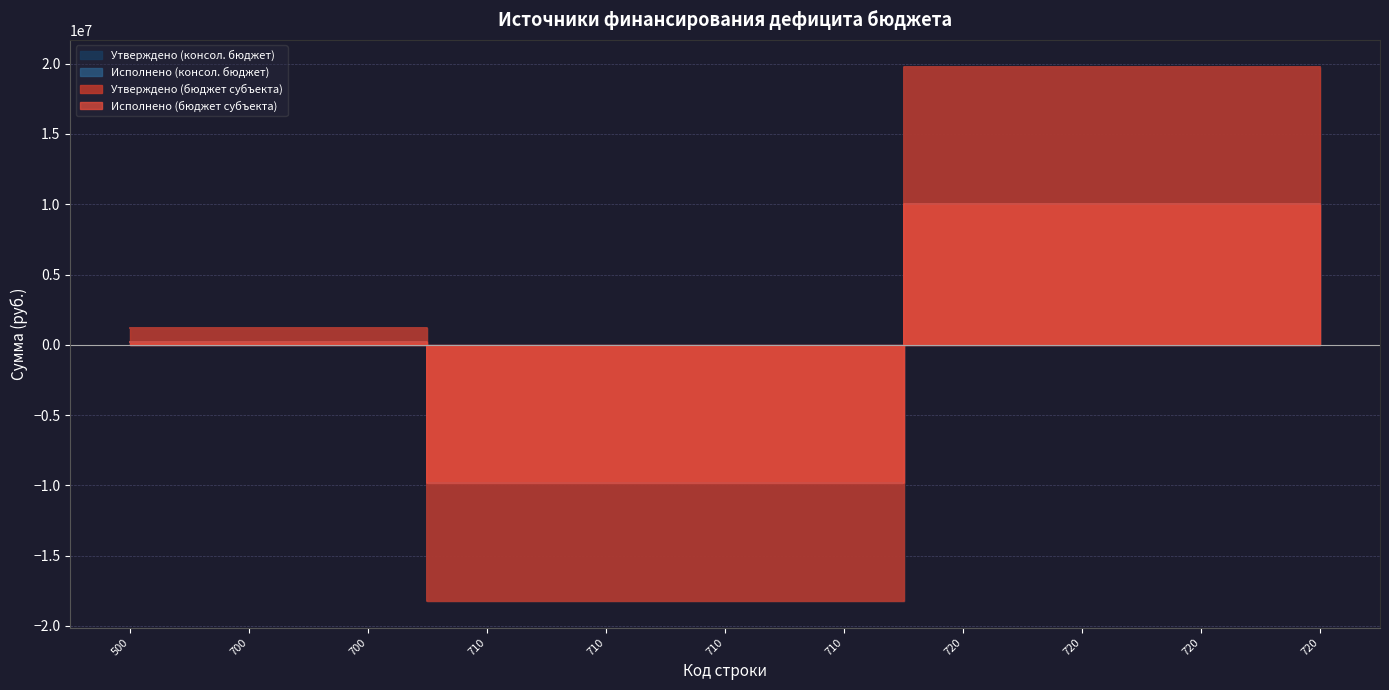

Is it true that Исполнено (консол. бюджет) equals 97730.6 at 700?

False